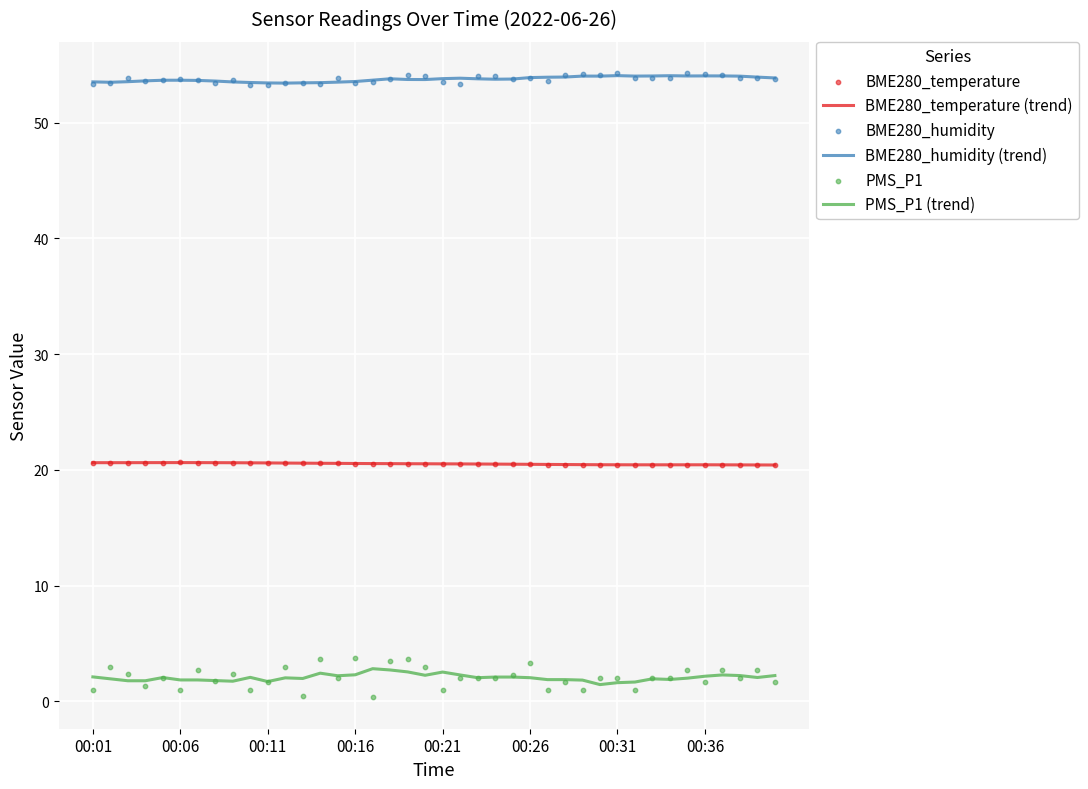

Which series contains the lowest Y value?

PMS_P1